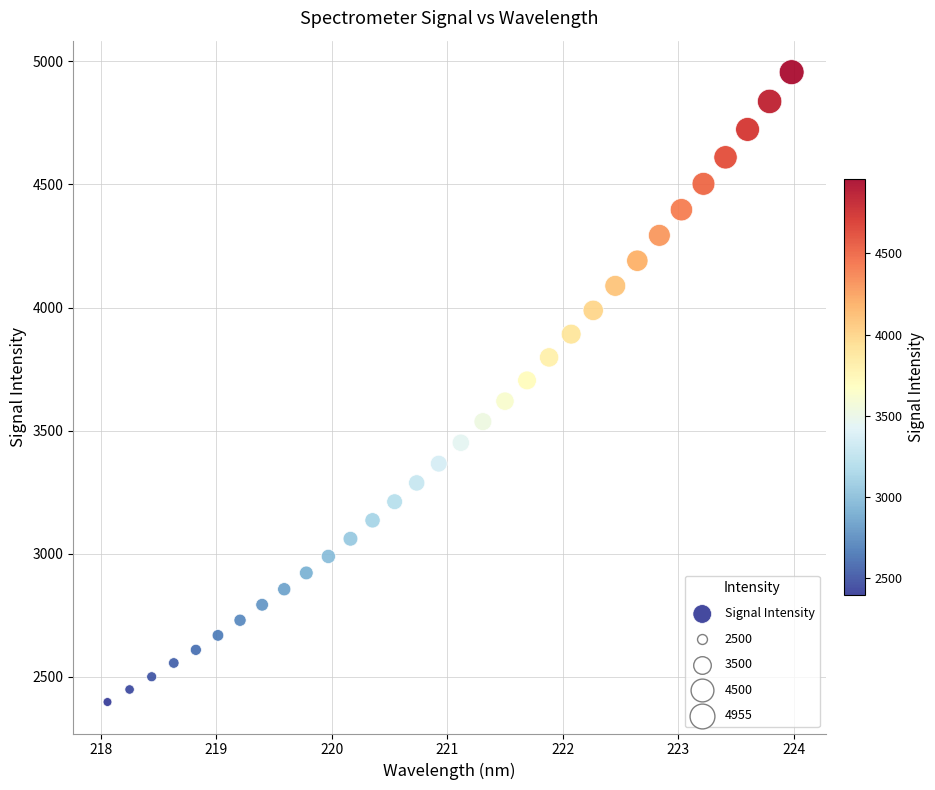

What is the range of Y values (max minus min)?

2557.7